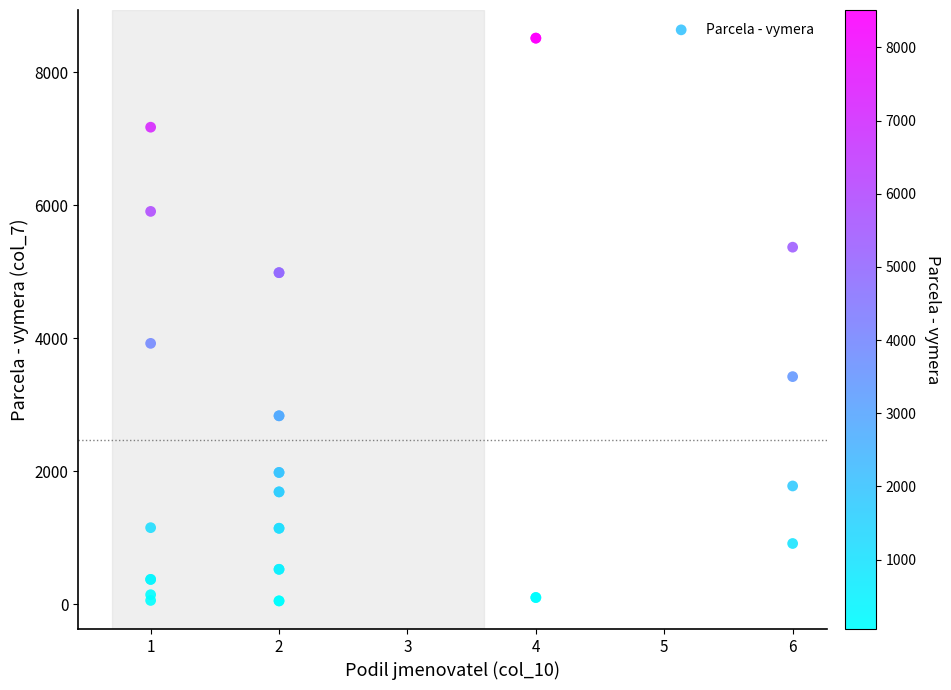

What Y value in the scatter plot is closest to 4281?

3923